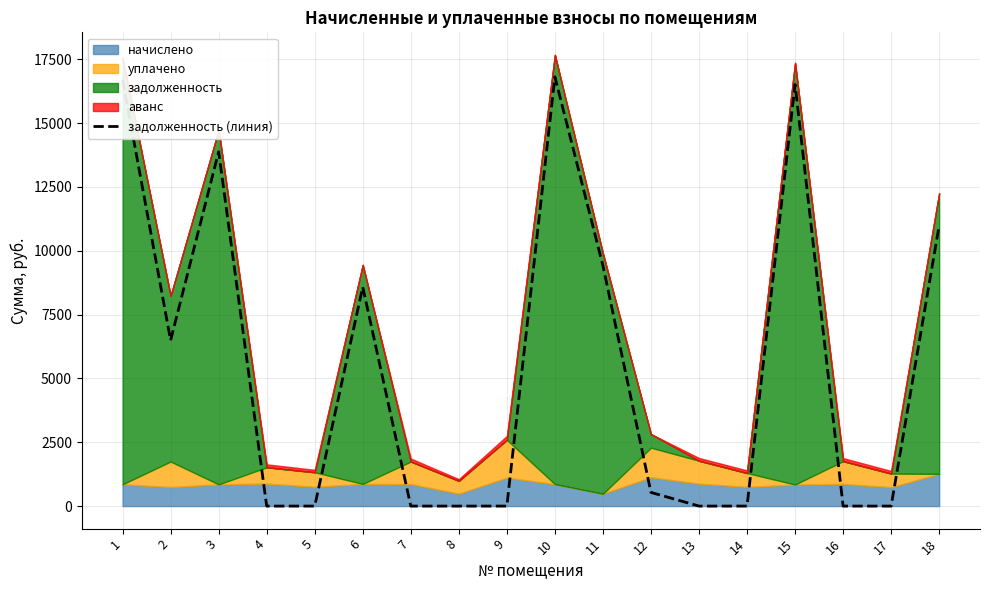

At which category does the chart reach its peak across all series?

10